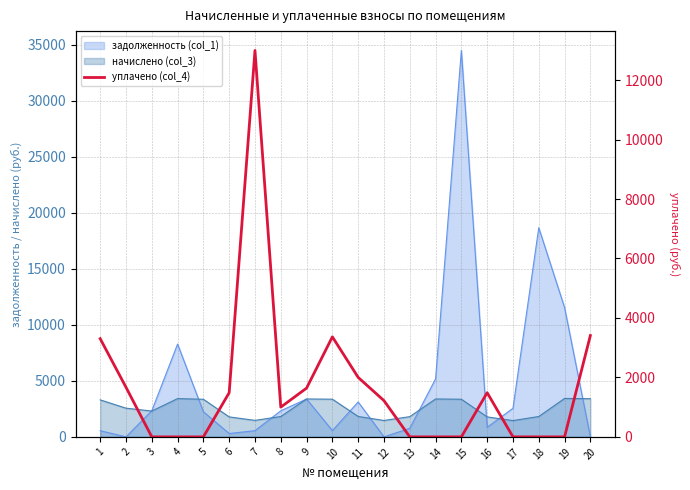

Reading left to right, extract all data points from this chart.

1=3302.8	2=1668.4	3=0.0	4=0.0	5=0.0	6=1486.0	7=12996.7	8=1000.0	9=1640.0	10=3364.3	11=2000.0	12=1218.8	13=0.0	14=0.0	15=0.0	16=1486.0	17=0.7	18=0.0	19=0.0	20=3408.2